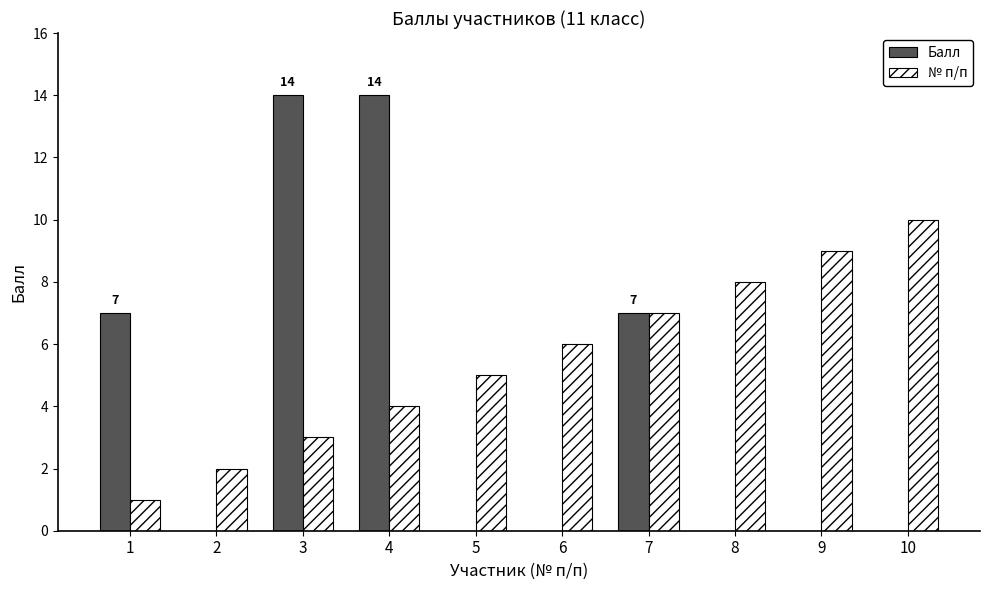

What is the sum of all № п/п values?

55